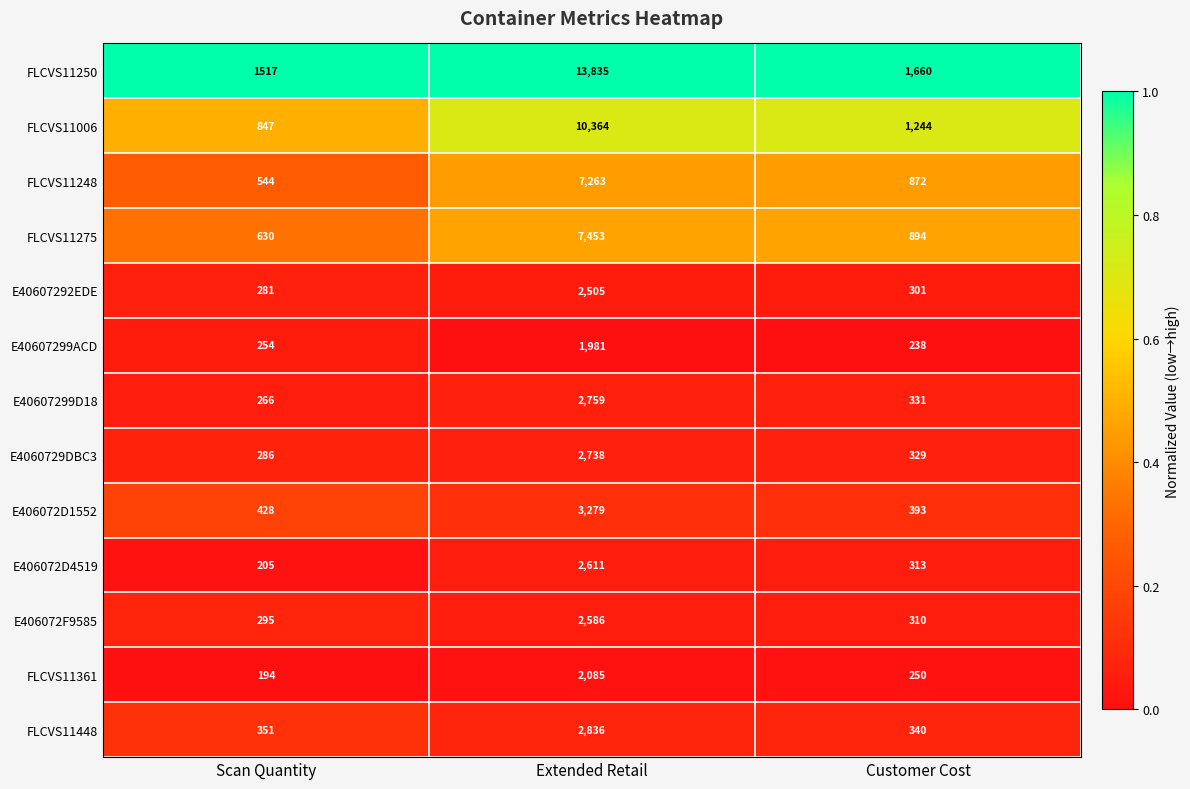

Where does the FLCVS11248 series first go above 872?

Extended Retail